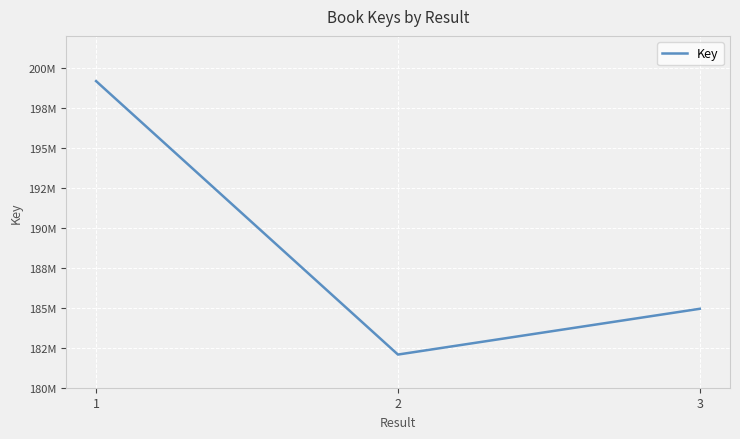

Is this an area chart (filled region under the line)?

No